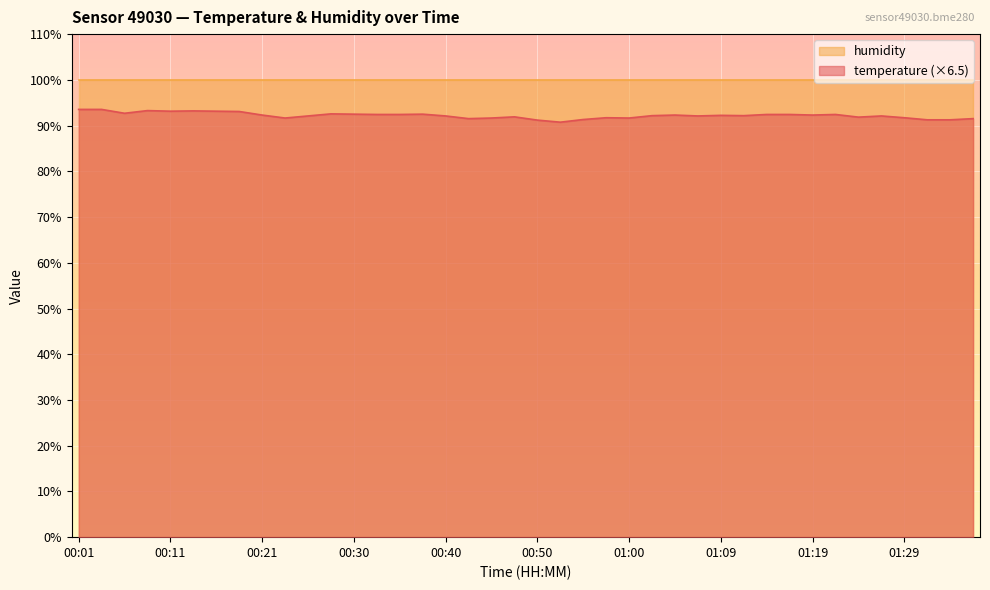

What is the change in value from 00:06 to 01:36?

-1.2